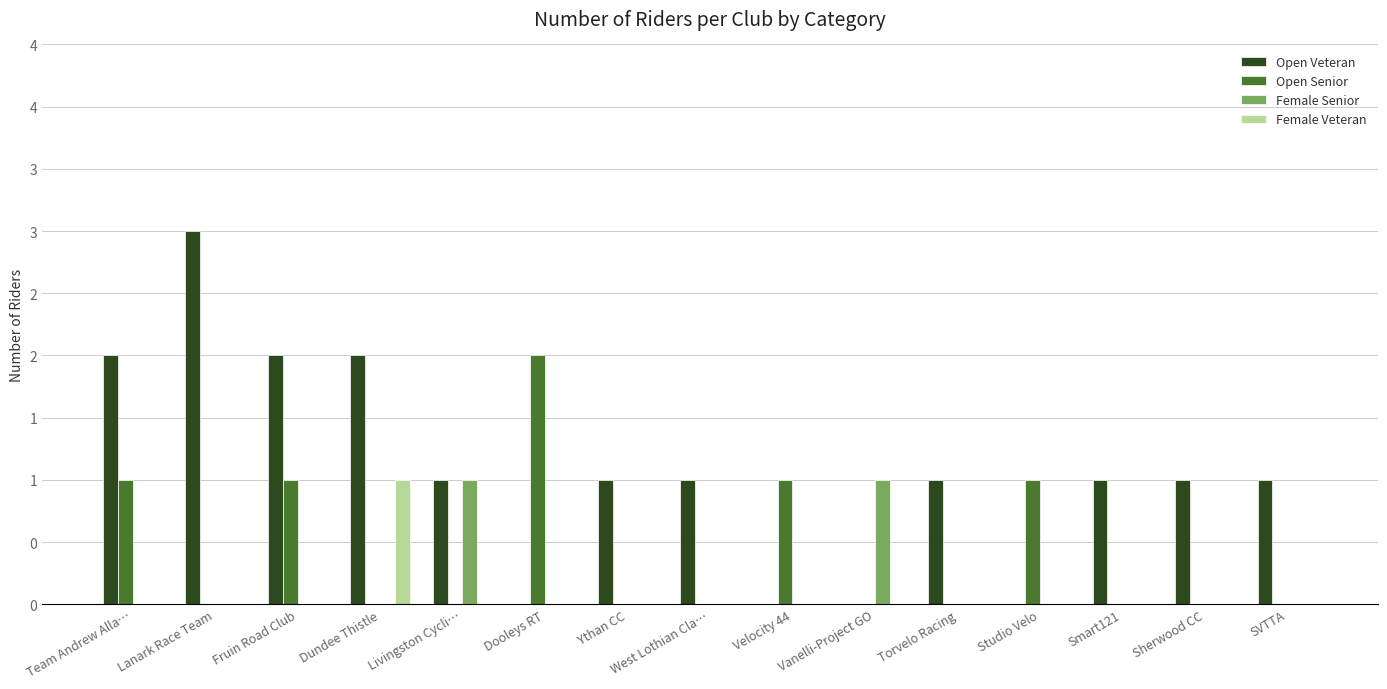

What is the label of the 6th bar from the left?

Dooleys RT